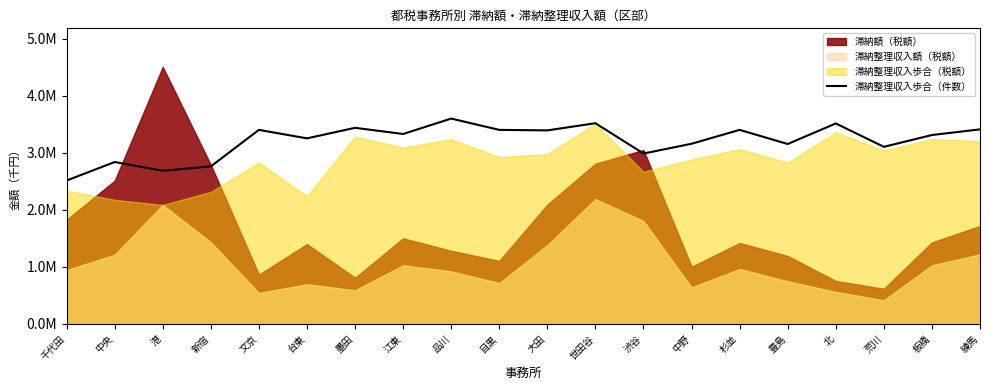

Reading left to right, what are all the values shown in this chart?

2514639.8	2839109.5	2685887.7	2762498.6	3402424.9	3253709.6	3438477.0	3330320.5	3600711.9	3402424.9	3393411.8	3519594.5	2987824.7	3159072.6	3402424.9	3154566.1	3515087.9	3104994.3	3312294.4	3411437.9